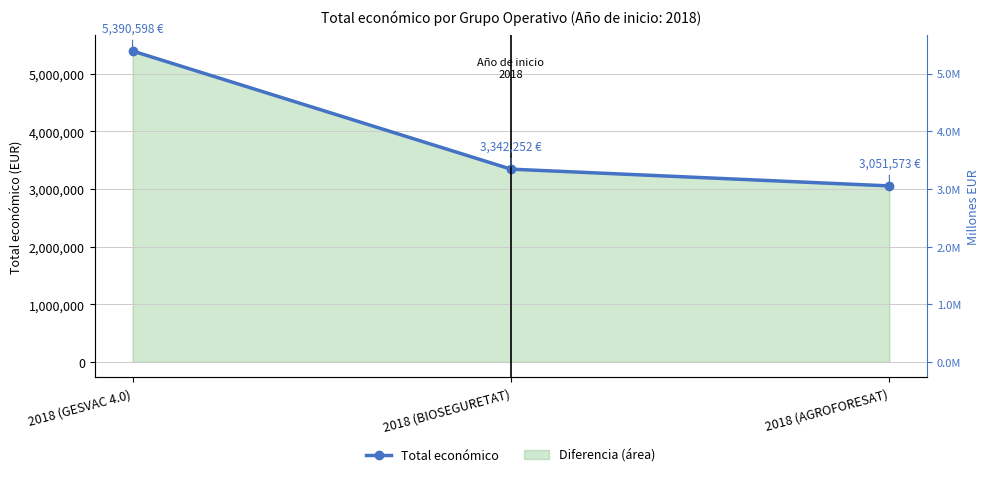

Does the chart display data point markers on the line(s)?

Yes